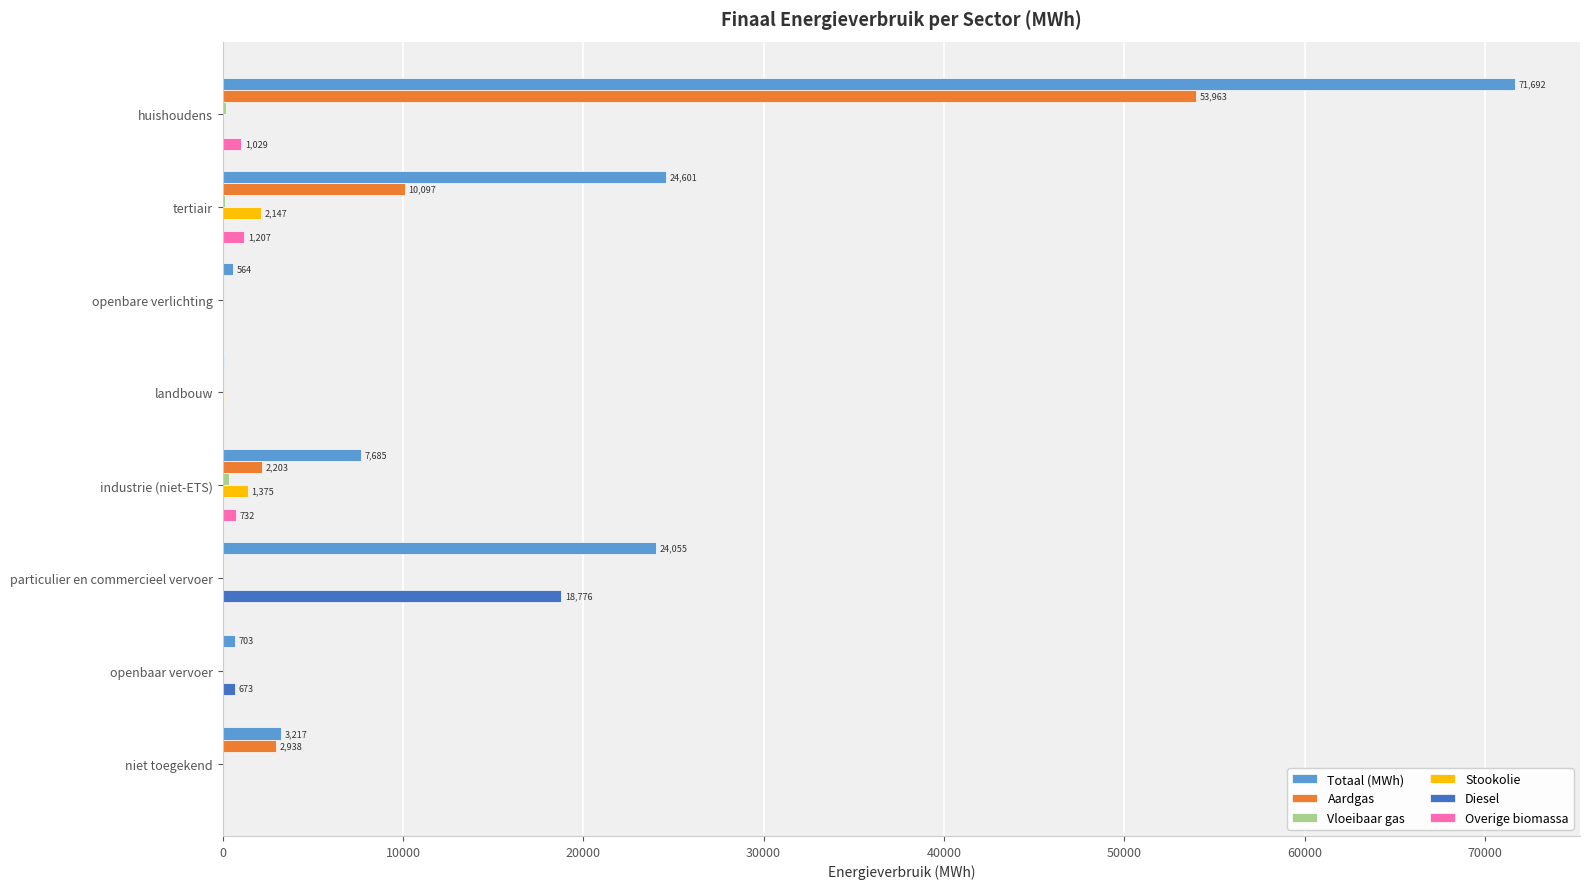

Which series has the largest total across all categories?

Totaal (MWh)